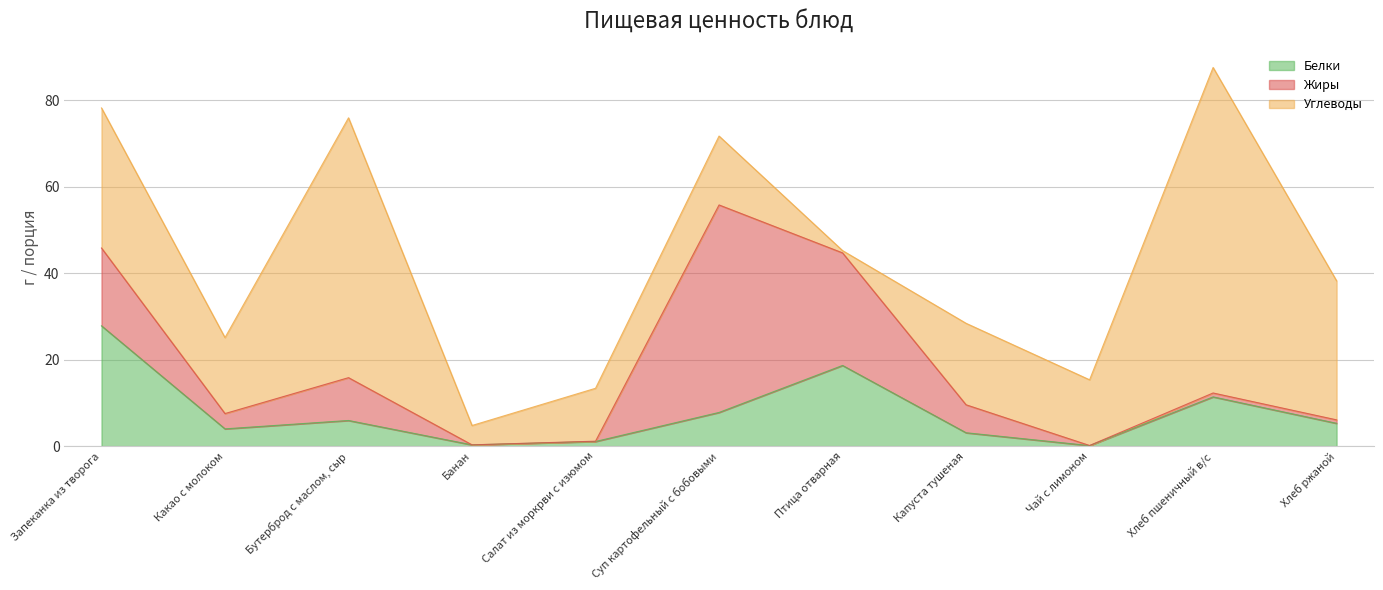

At Хлеб пшеничный в/с, list the series in order from largest to smallest.

Углеводы, Белки, Жиры